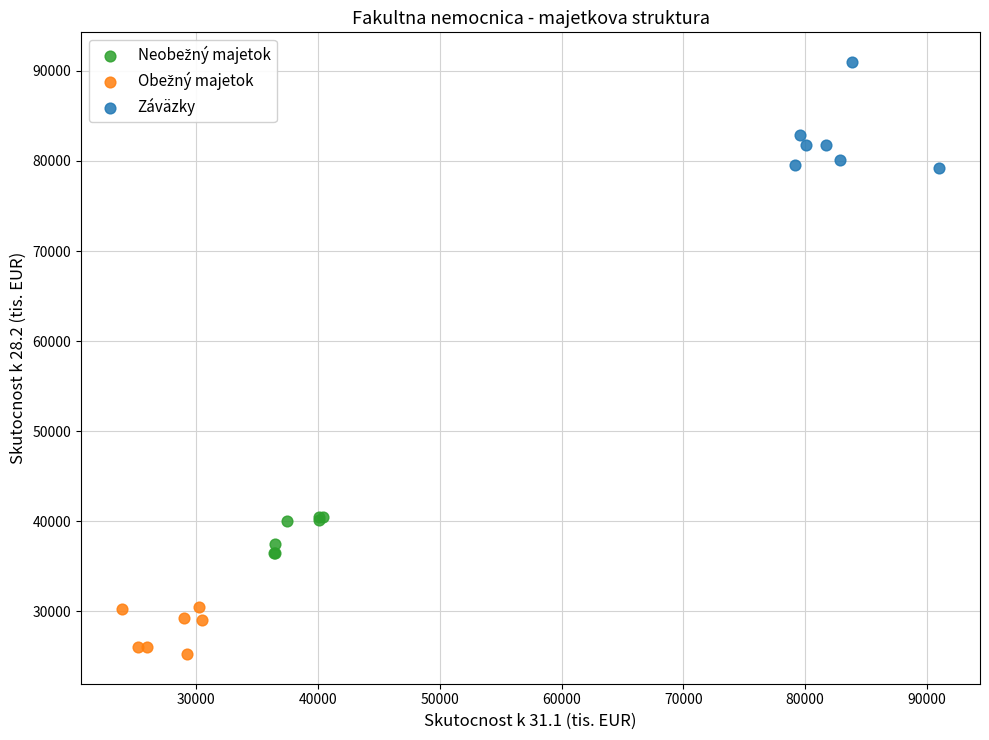

Which series has the widest spread of Y values?

Záväzky